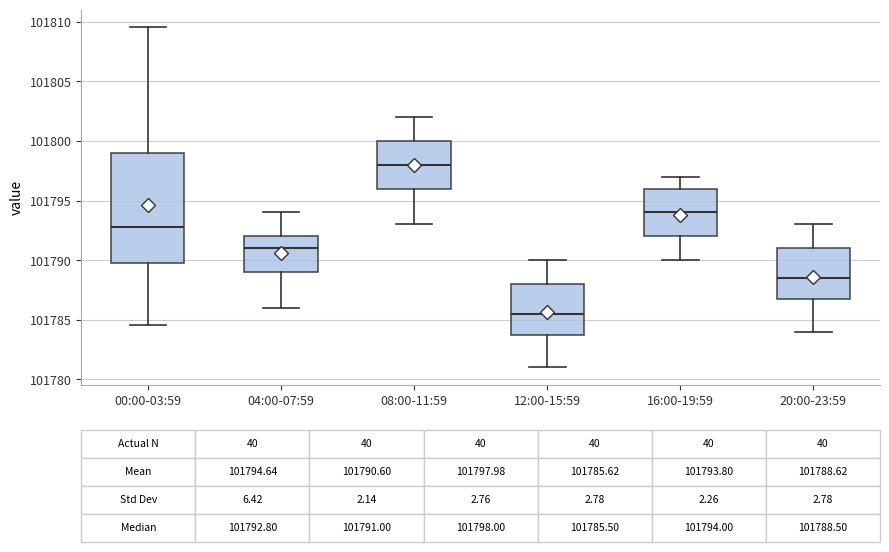

Which box's median line is the lowest?

12:00-15:59